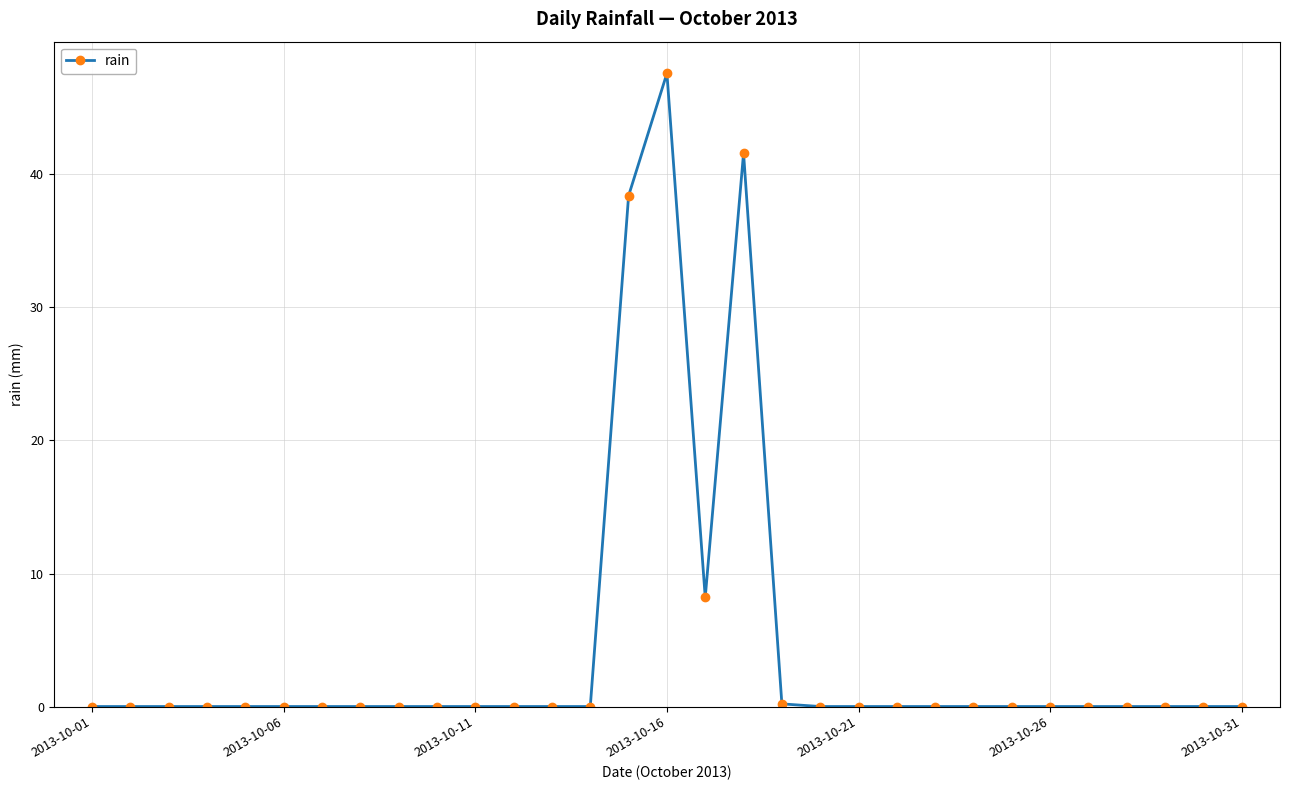

How many data points does each series have?

31